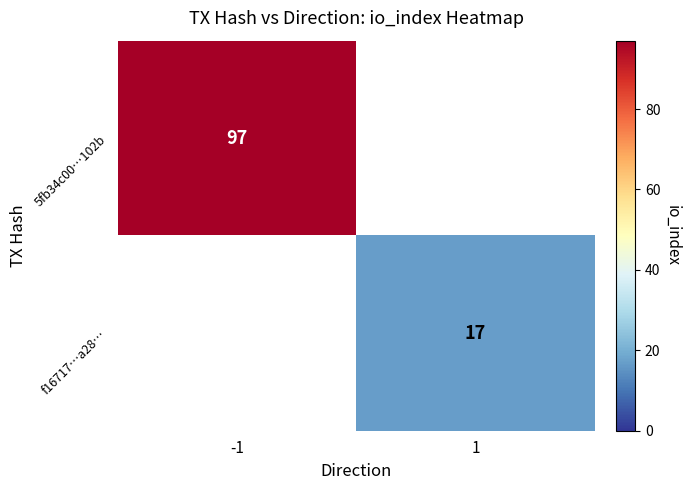

Is it true that 5fb34c00…102b equals 166.5 at -1?

False